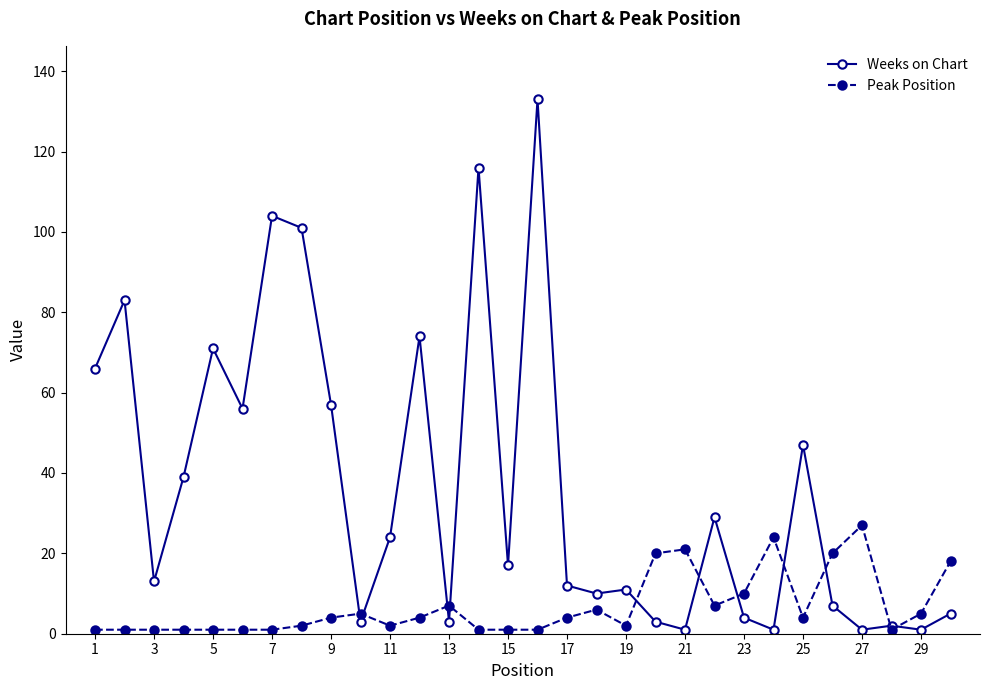

Which series has the largest range (max minus min)?

Weeks on Chart